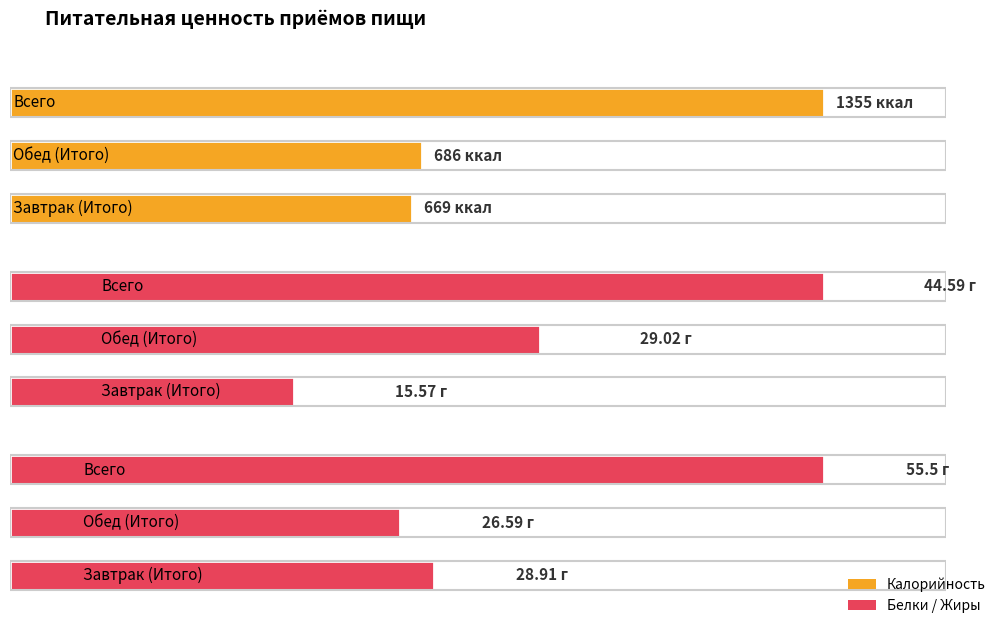

How many values in the Жиры series exceed 28?

2